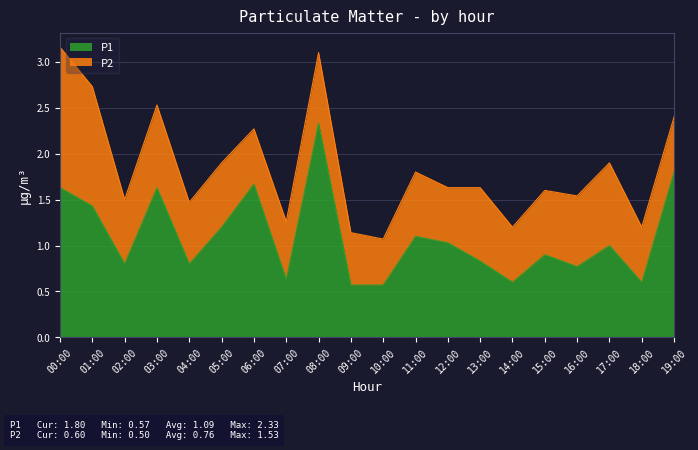

Does the chart have visible grid lines?

Yes